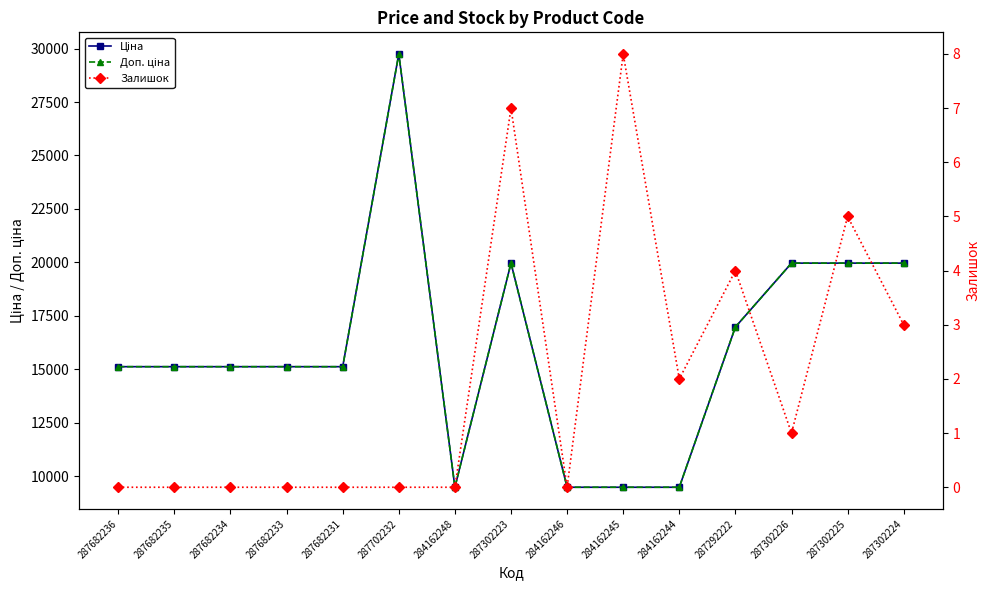

How many lines are shown in the chart?

3